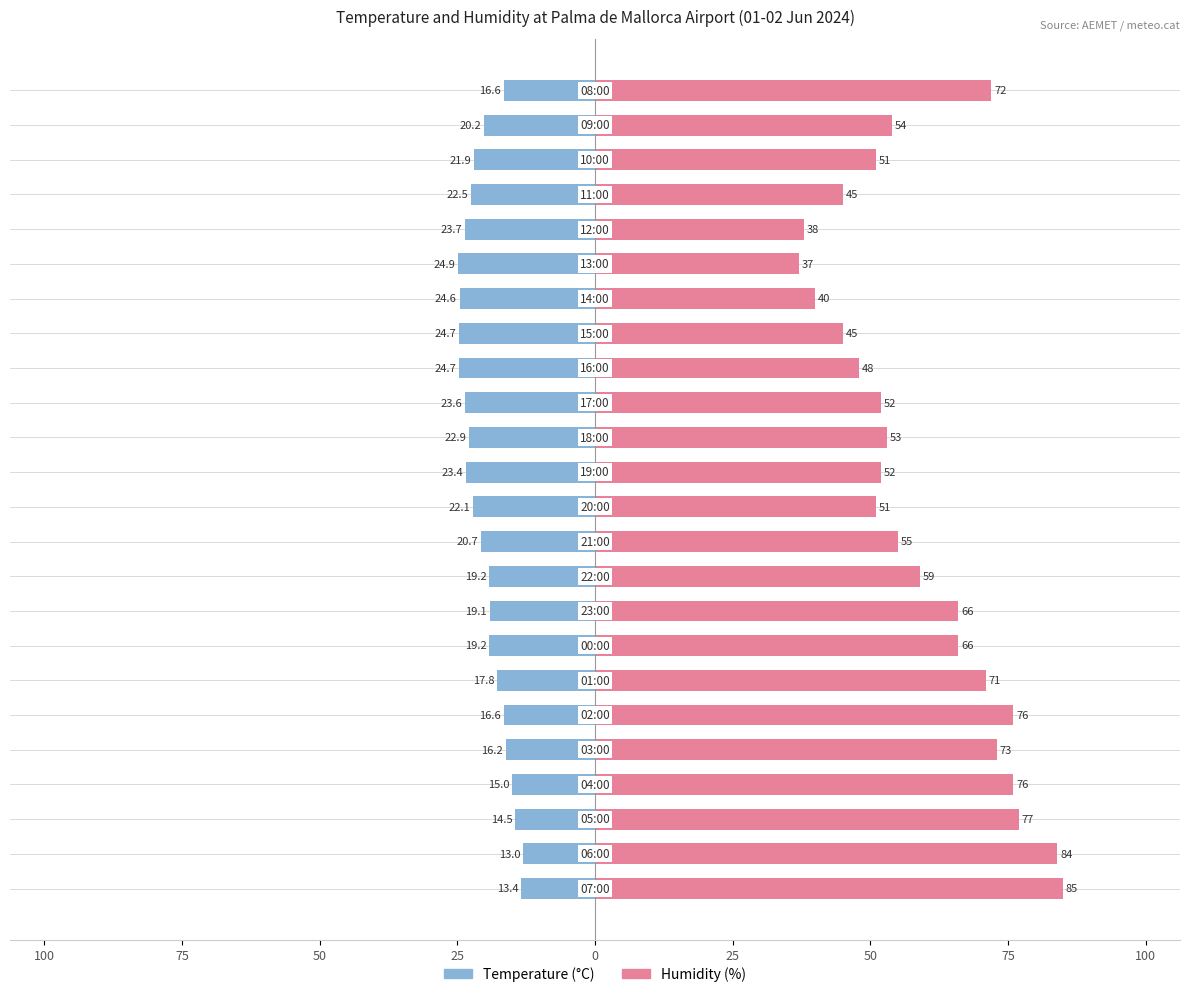

What is the sum of all Temperature (°C) values?

-480.5